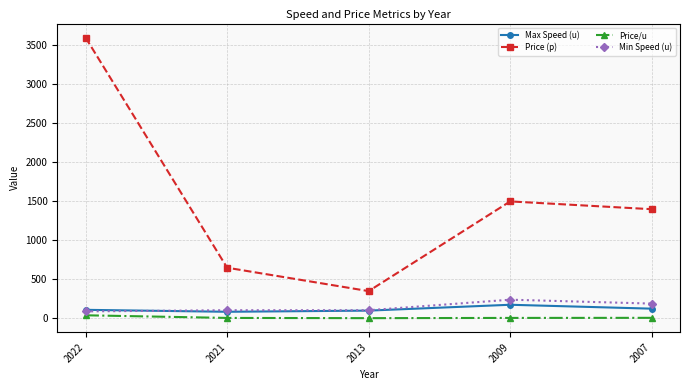

The Min Speed (u) series shows 105.0 at 2021. True or false?

True